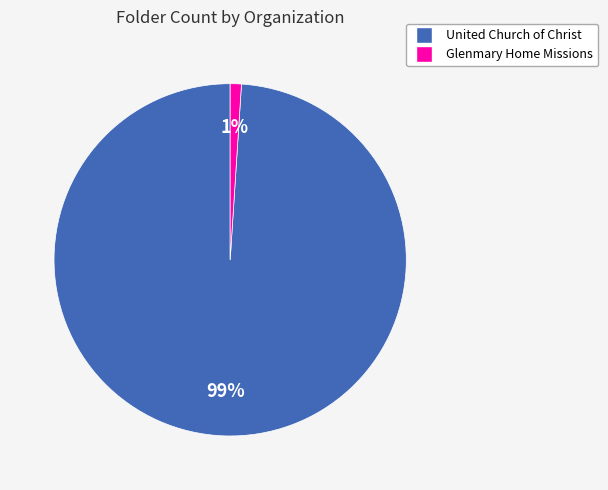

Is United Church of Christ the majority of the pie?

Yes